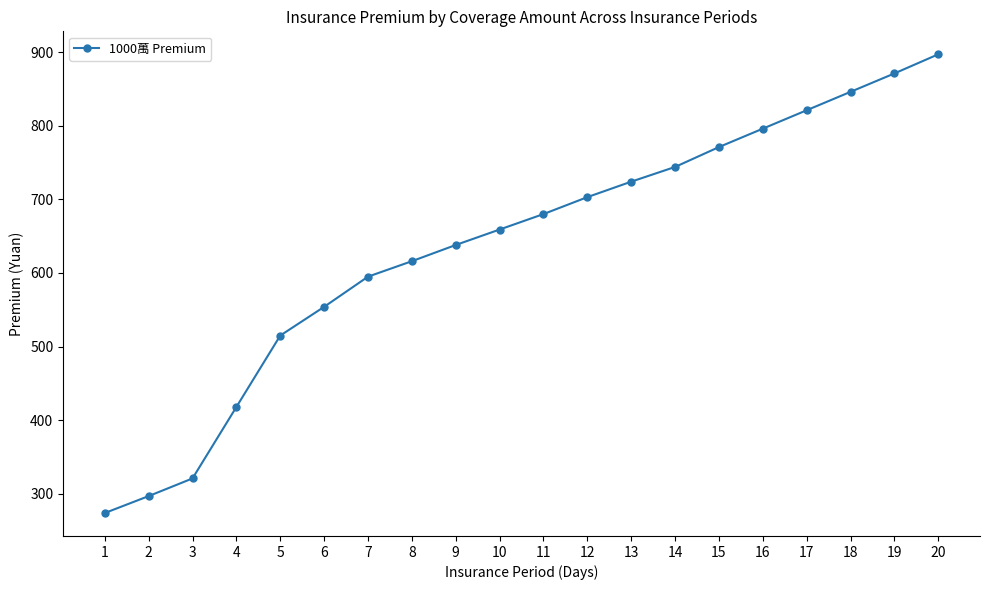

What is the value of the 6th point from the left?

554